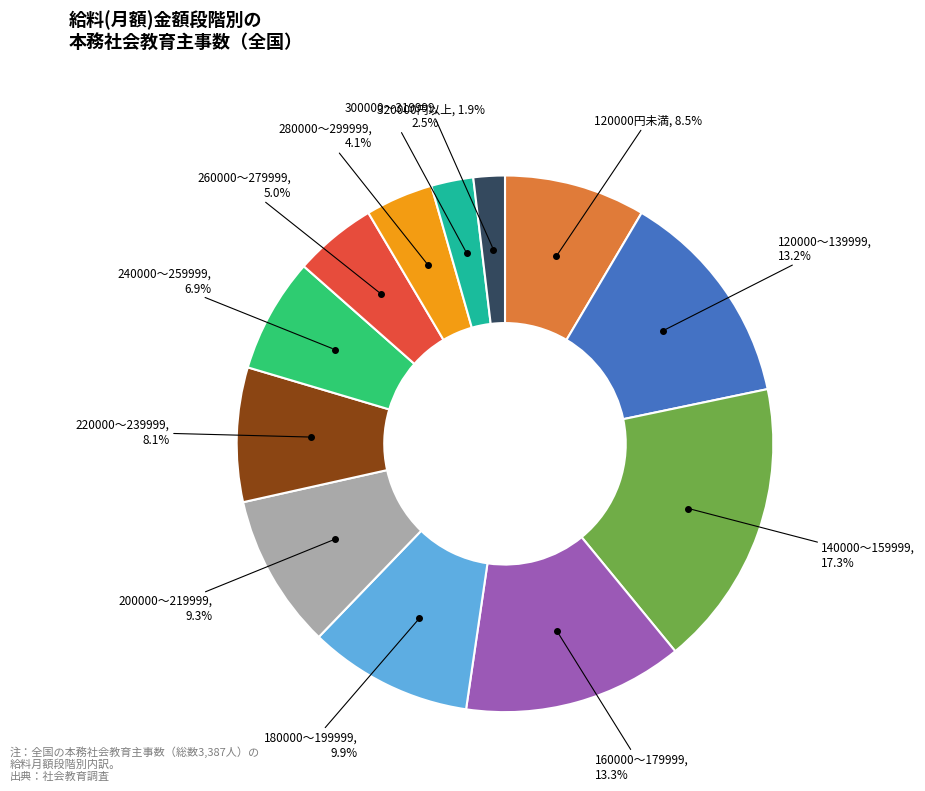

Which slice is the largest?

140000～159999